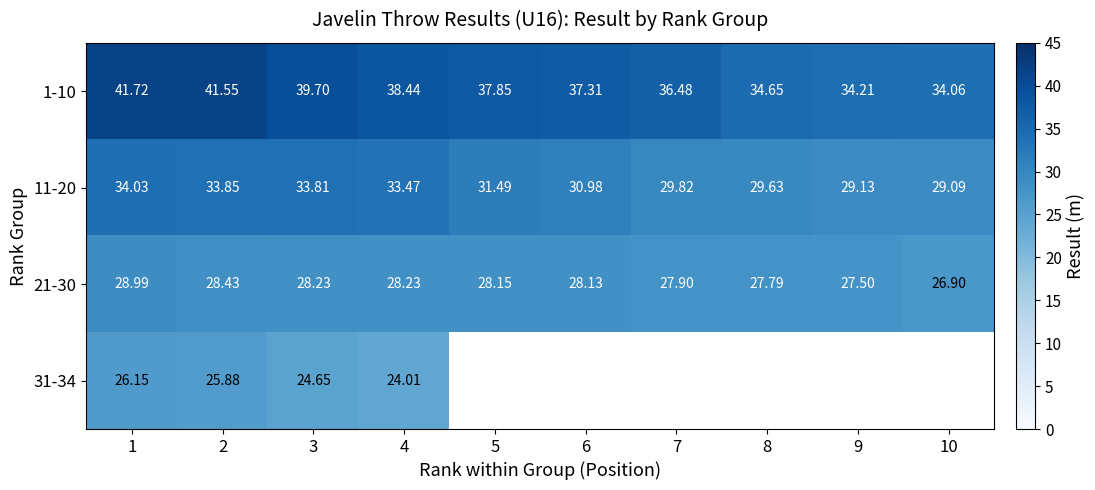

What is the spread (max minus min) of values at 8?

6.9